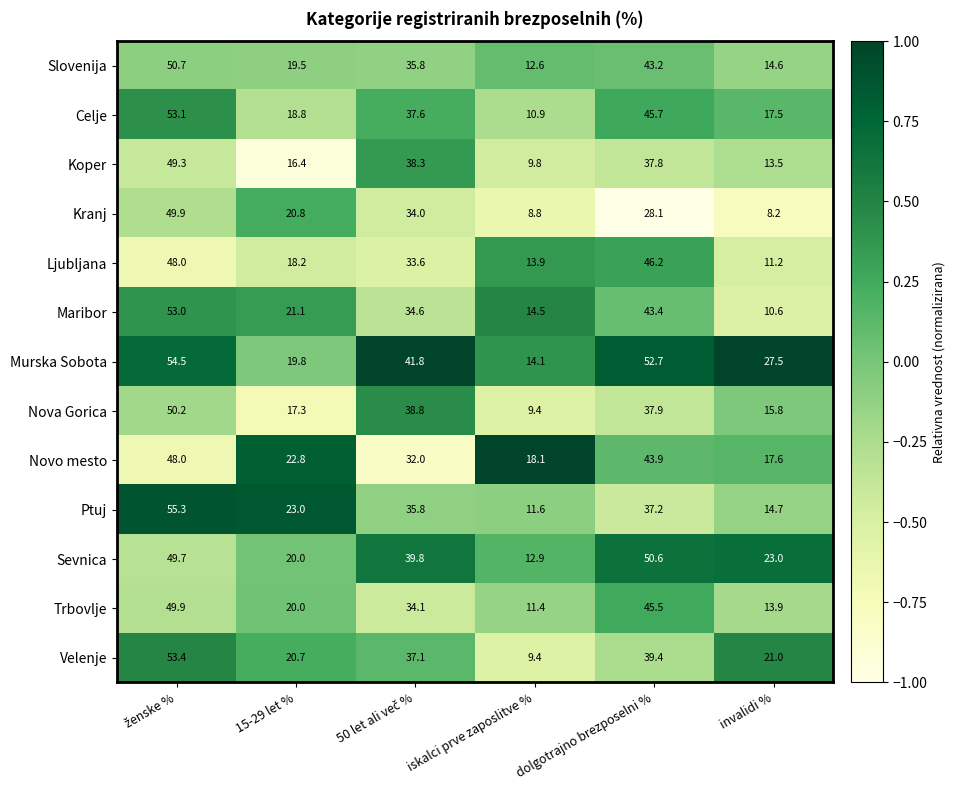

Read the Celje value at dolgotrajno brezposelni %.

45.7